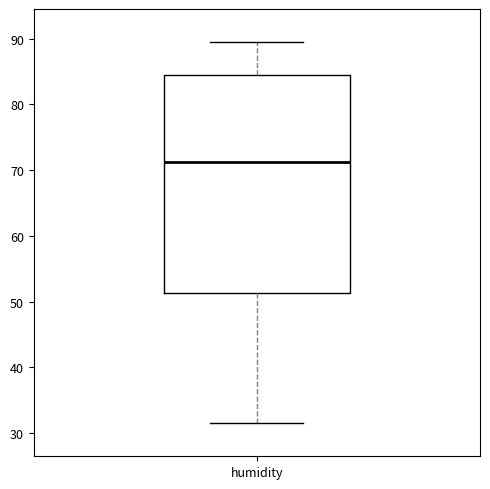

Where is the upper edge of the box for humidity on the y-axis? The values are not printed on the chart, so give them approximately, as read against the axis.

85